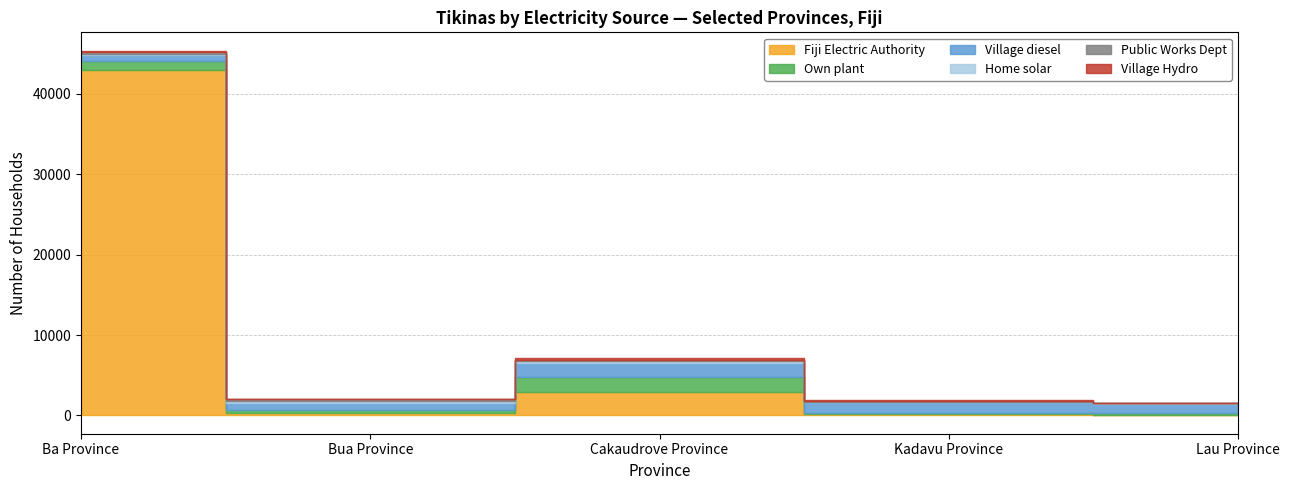

How many lines are shown in the chart?

6